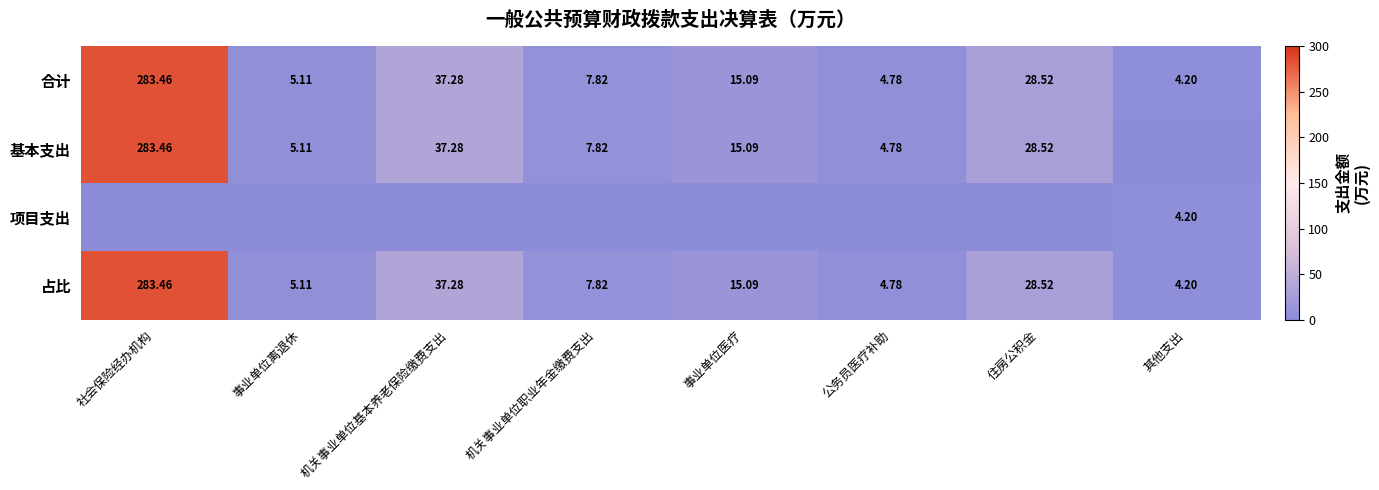

How many data points in 占比 are above 15?

4